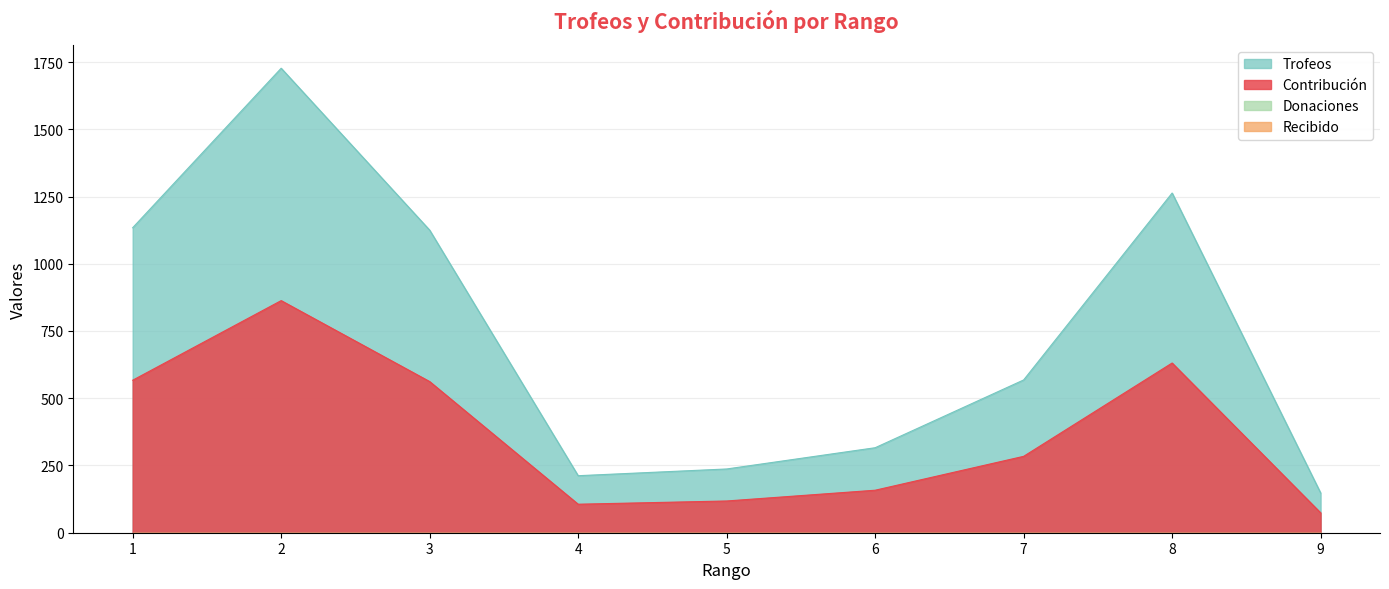

True or false: Contribución has more than 2 interior local peaks.

False